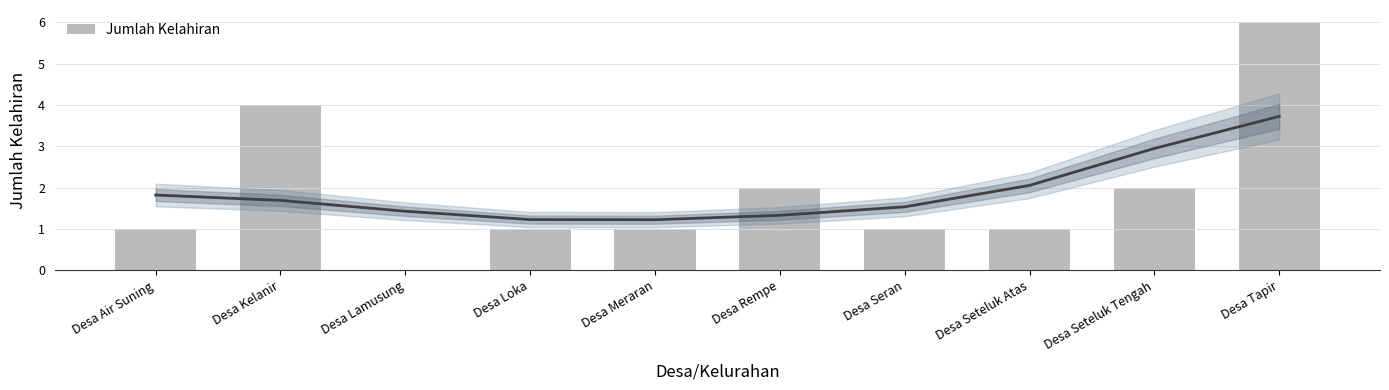

What is the difference between the values at Desa Meraran and Desa Kelanir?

3